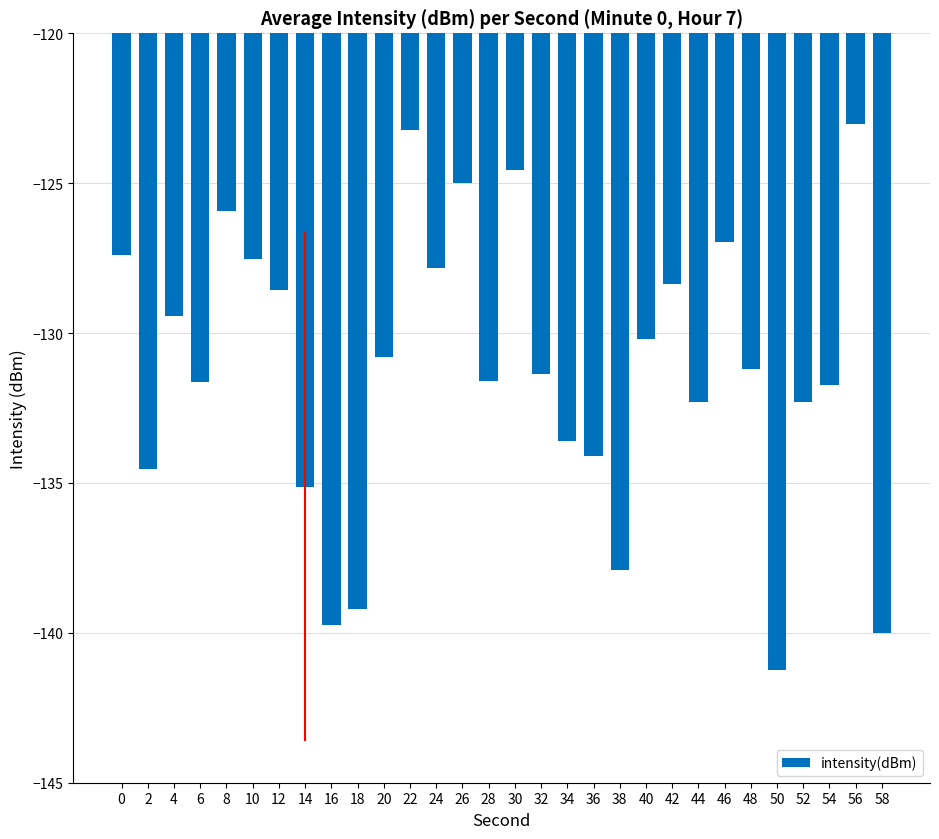

What is the average value?

-131.2